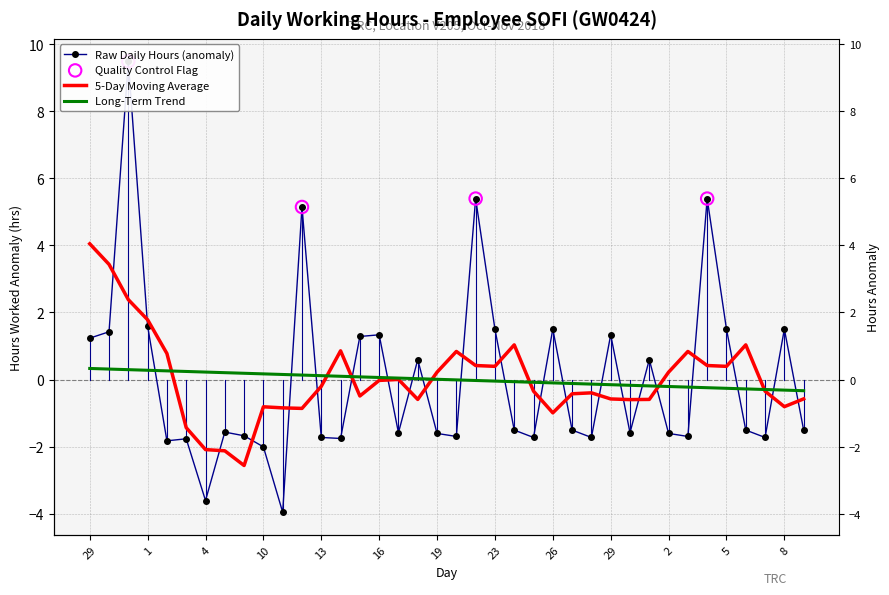

Which has a higher value, 23 or 3?

23